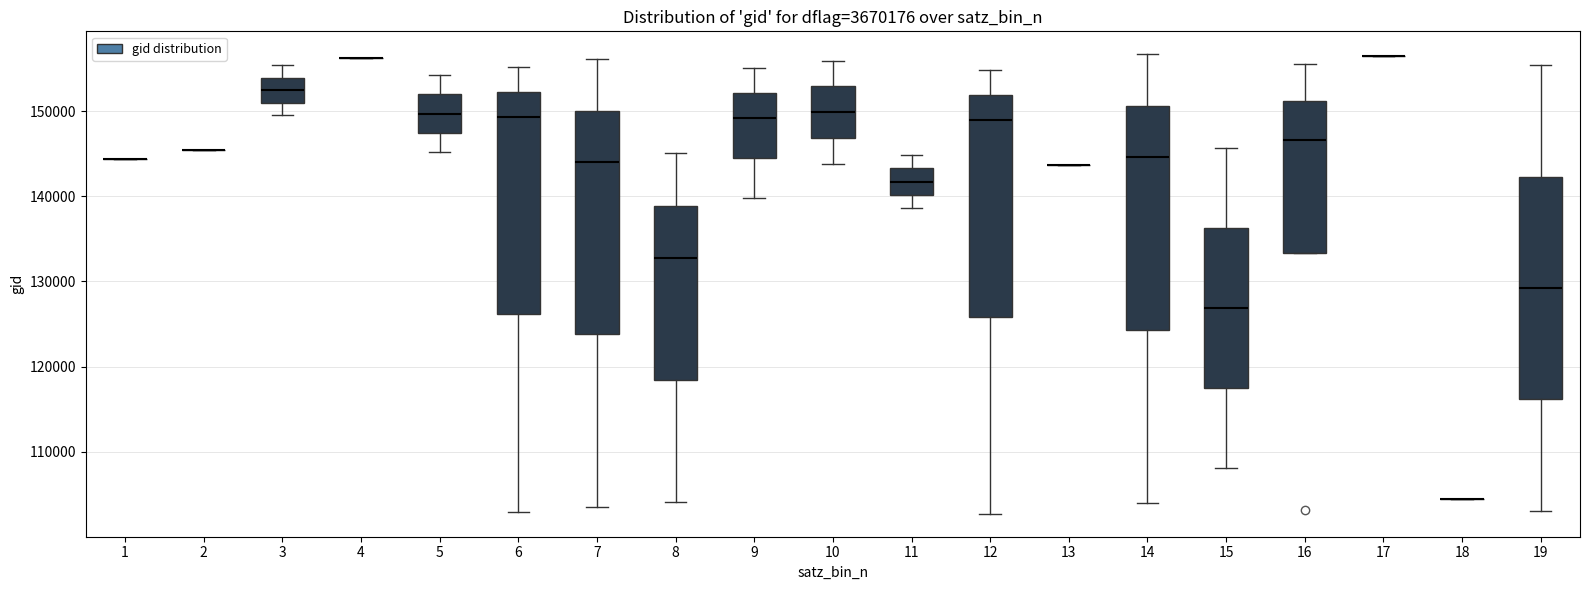

Reading left to right, transcribe this box plot: for each box, give where its median line is, the range the box spans, and where its two whiskers end, as read against the y-axis. The values are not printed on the chart, so give them approximately, as read against the axis.

1: box collapsed to a line at 144000, whiskers 144000 to 144000
2: box collapsed to a line at 145000, whiskers 145000 to 145000
3: median 152000, box 151000 to 154000, whiskers 150000 to 155000
4: box collapsed to a line at 156000, whiskers 156000 to 156000
5: median 150000, box 147000 to 152000, whiskers 145000 to 154000
6: median 149000, box 126000 to 152000, whiskers 103000 to 155000
7: median 144000, box 124000 to 150000, whiskers 104000 to 156000
8: median 133000, box 118000 to 139000, whiskers 104000 to 145000
9: median 149000, box 144000 to 152000, whiskers 140000 to 155000
10: median 150000, box 147000 to 153000, whiskers 144000 to 156000
11: median 142000, box 140000 to 143000, whiskers 139000 to 145000
12: median 149000, box 126000 to 152000, whiskers 103000 to 155000
13: box collapsed to a line at 144000, whiskers 144000 to 144000
14: median 145000, box 124000 to 151000, whiskers 104000 to 157000
15: median 127000, box 117000 to 136000, whiskers 108000 to 146000
16: median 147000, box 133000 to 151000, whiskers 133000 to 156000
17: box collapsed to a line at 156000, whiskers 156000 to 156000
18: box collapsed to a line at 104000, whiskers 104000 to 104000
19: median 129000, box 116000 to 142000, whiskers 103000 to 155000